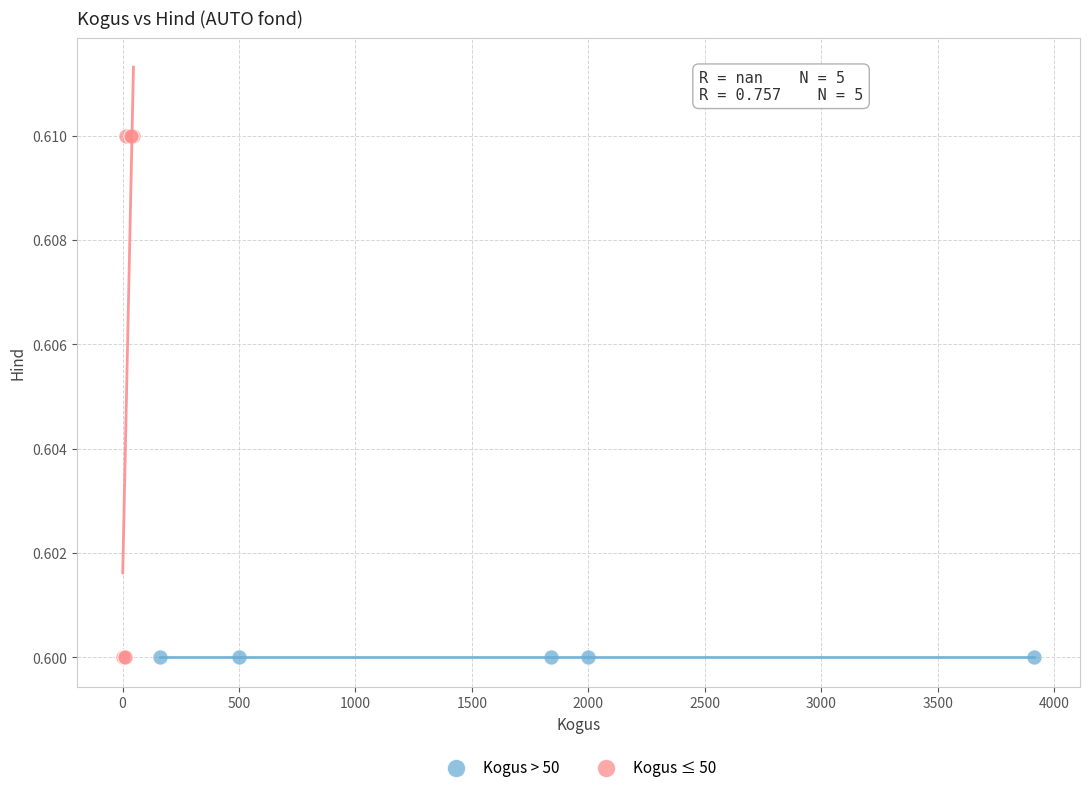

Which series reaches the maximum Y coordinate?

Kogus ≤ 50